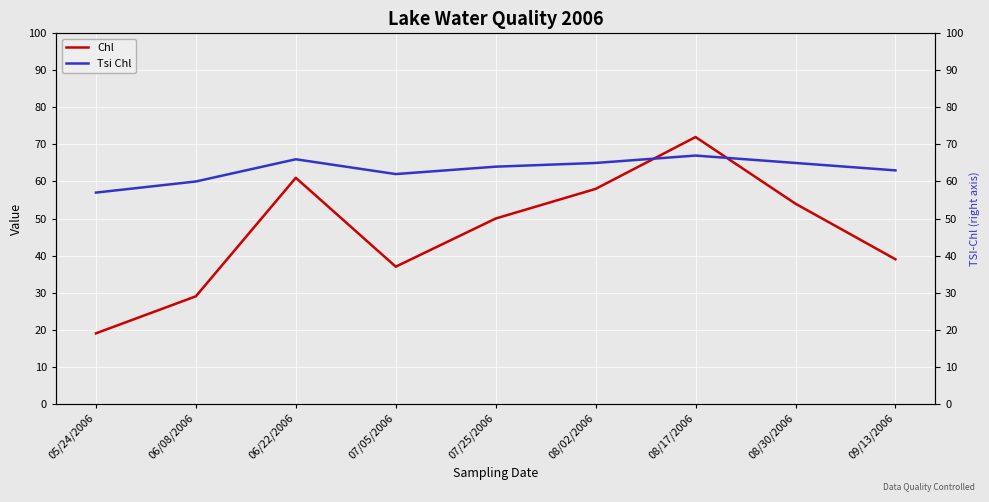

True or false: Chl has more than 0 interior local peaks.

True